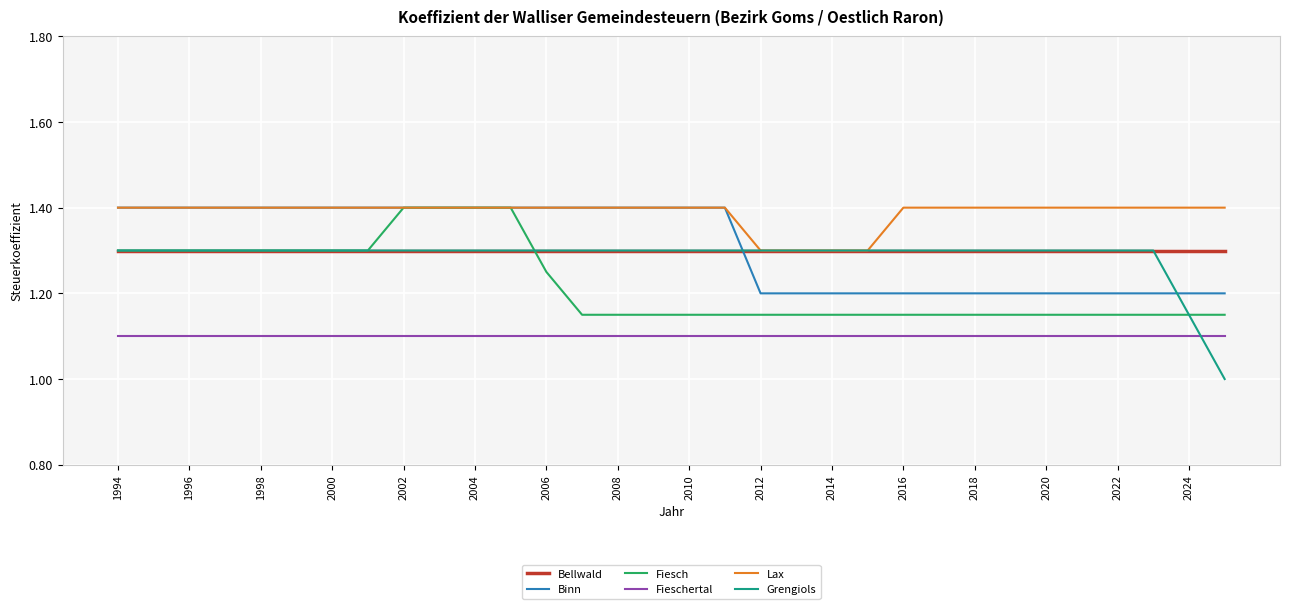

Which series has the largest total across all categories?

Lax